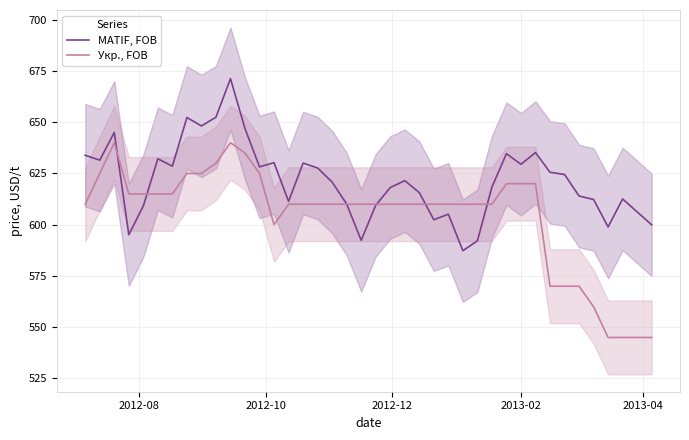

Which series ends up on top after the final intersection of Укр., FOB and MATIF, FOB?

MATIF, FOB